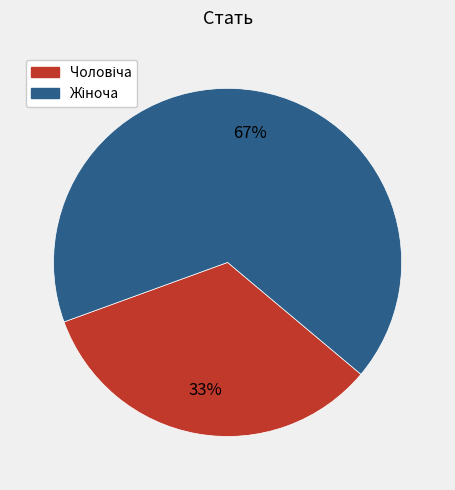

Is there any slice that represents more than half of the pie?

Yes